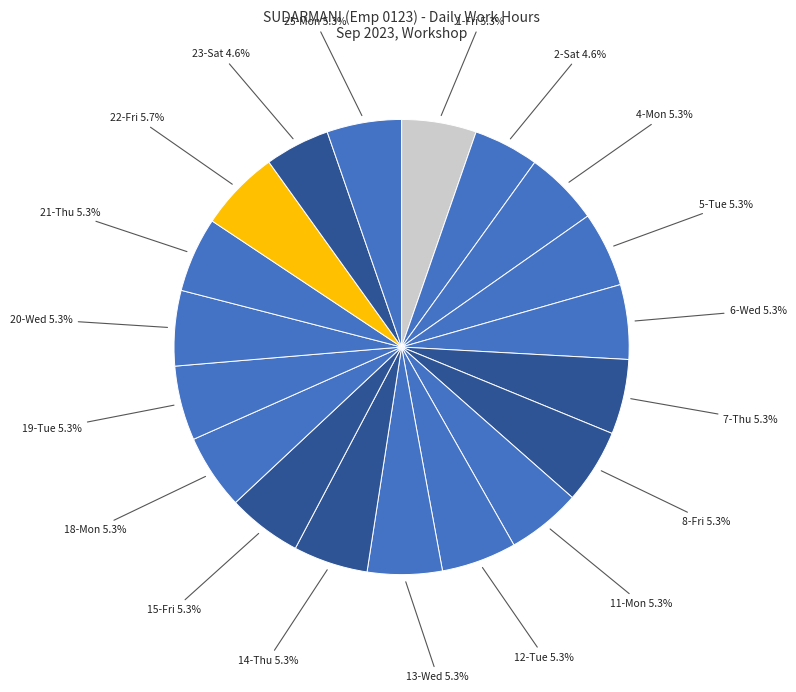

How many slices are in this pie chart?

19